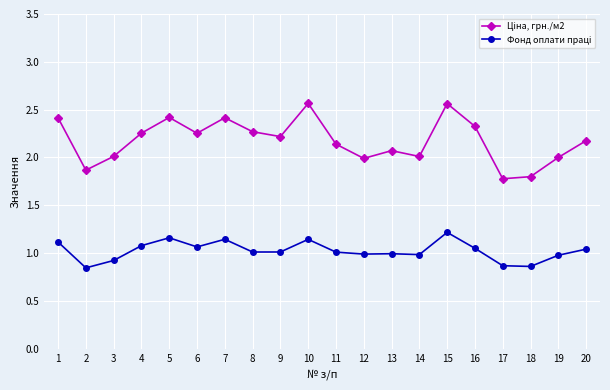

How many distinct data groups are displayed?

2